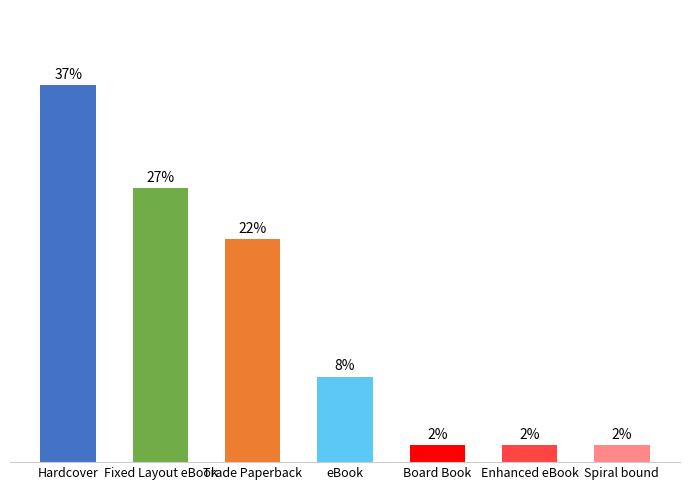

Does the chart contain any negative values?

No